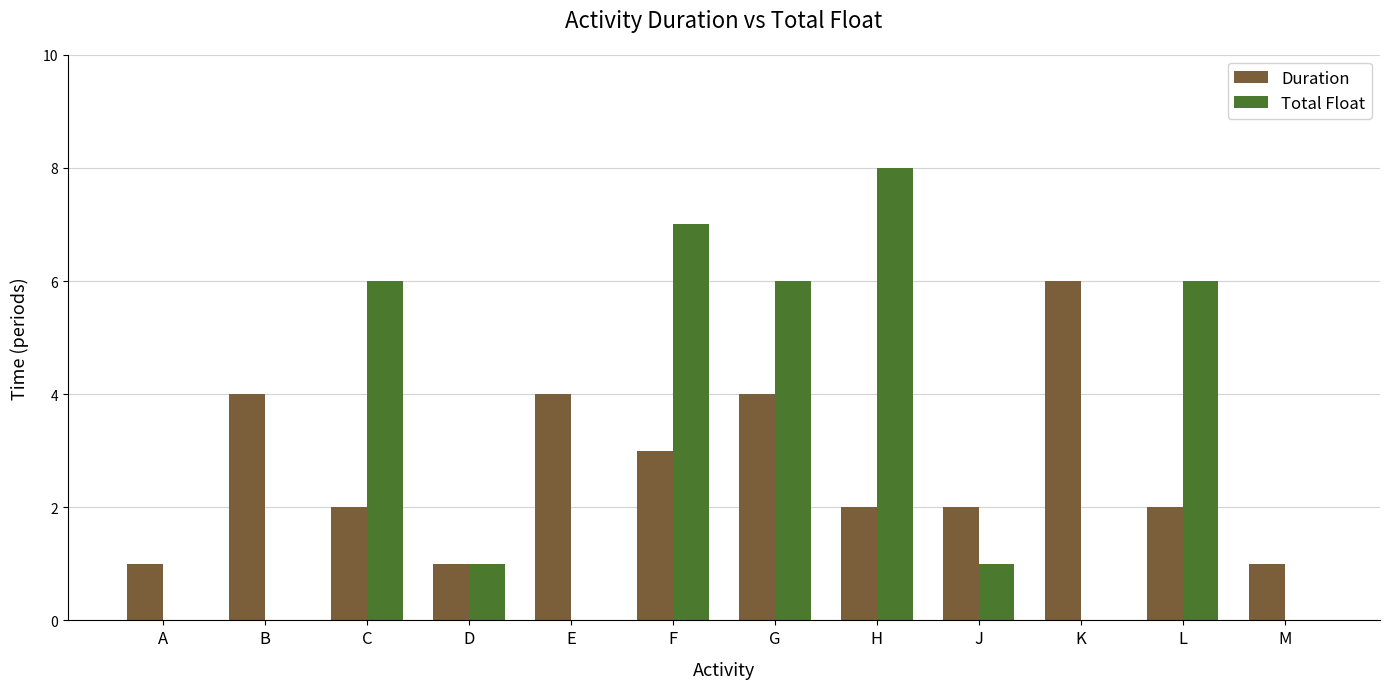

How many data points does each series have?

12